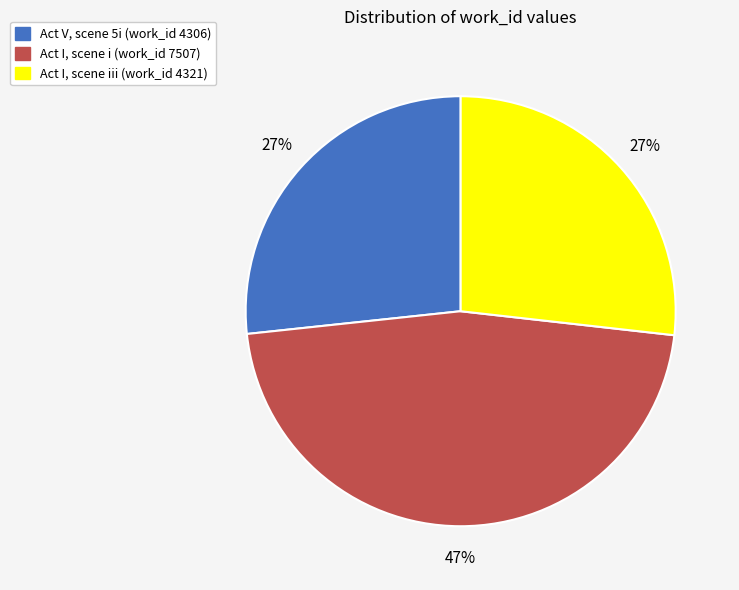

True or false: Act I, scene i (work_id 7507) accounts for 37% of the total.

False